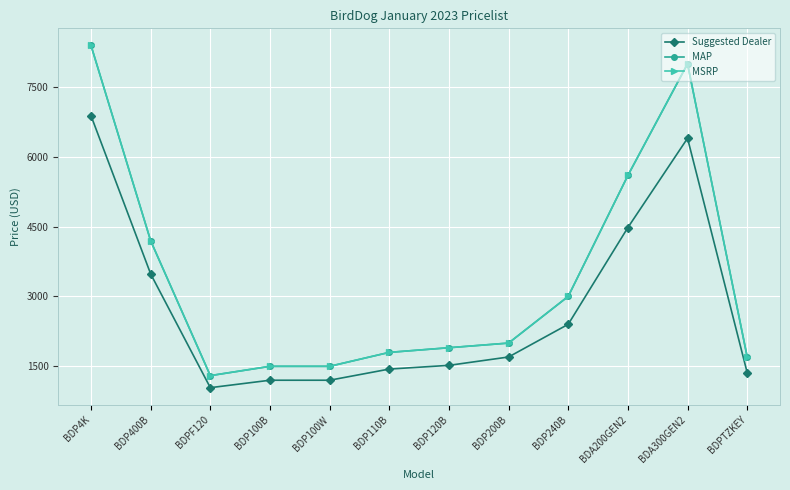

Reading right to left, what are all the values shown in this chart?

Suggested Dealer: BDPTZKEY=1359.2	BDA300GEN2=6399.2	BDA200GEN2=4479.2	BDP240B=2399.2	BDP200B=1695.8	BDP120B=1516.0	BDP110B=1436.0	BDP100W=1196.0	BDP100B=1196.0	BDPF120=1036.0	BDP400B=3481.8	BDP4K=6883.9
MAP: BDPTZKEY=1699.0	BDA300GEN2=7999.0	BDA200GEN2=5599.0	BDP240B=2999.0	BDP200B=1995.0	BDP120B=1895.0	BDP110B=1795.0	BDP100W=1495.0	BDP100B=1495.0	BDPF120=1295.0	BDP400B=4195.0	BDP4K=8395.0
MSRP: BDPTZKEY=1699.0	BDA300GEN2=7999.0	BDA200GEN2=5599.0	BDP240B=2999.0	BDP200B=1995.0	BDP120B=1895.0	BDP110B=1795.0	BDP100W=1495.0	BDP100B=1495.0	BDPF120=1295.0	BDP400B=4195.0	BDP4K=8395.0